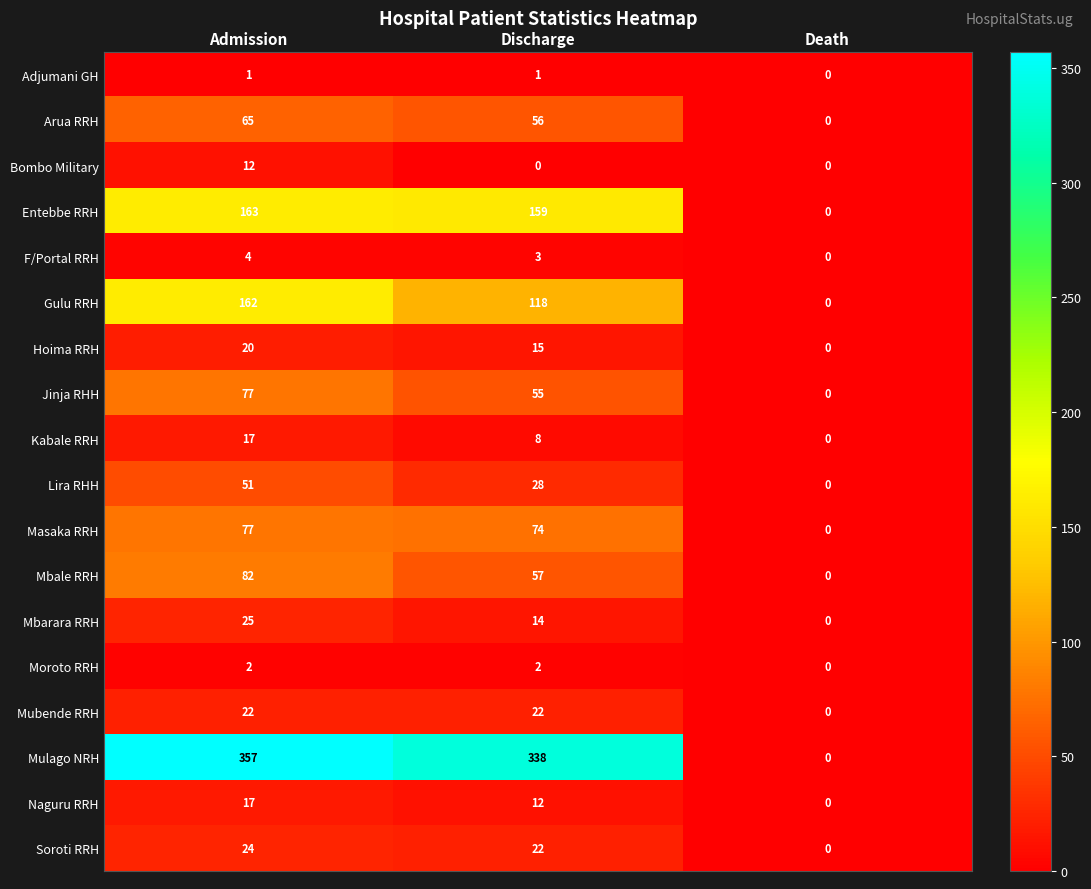

How many distinct data groups are displayed?

18